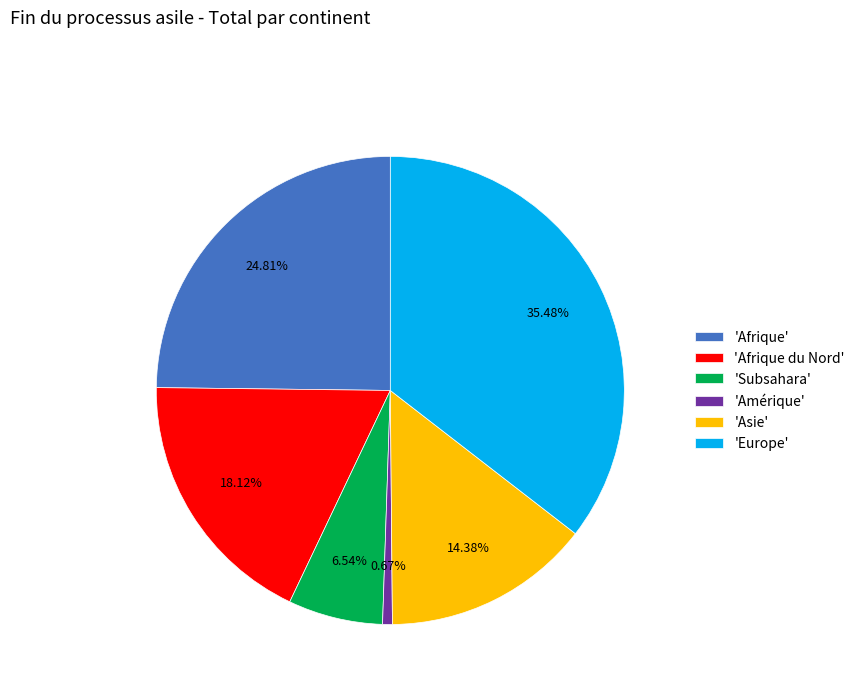

What is the ratio of the value at 'Asie' to the value at 'Subsahara'?

2.2